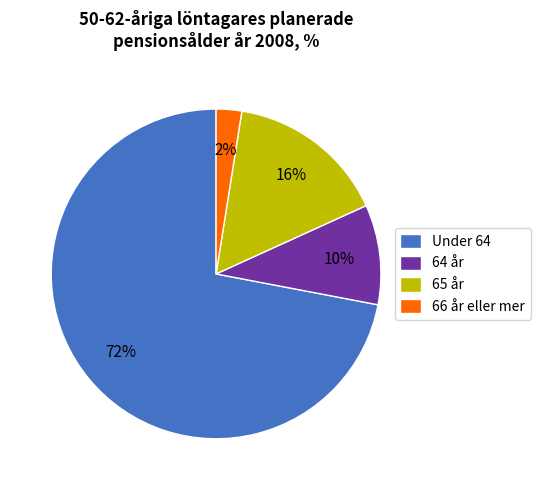

Do Under 64 and 64 år together represent more than half of the pie?

Yes